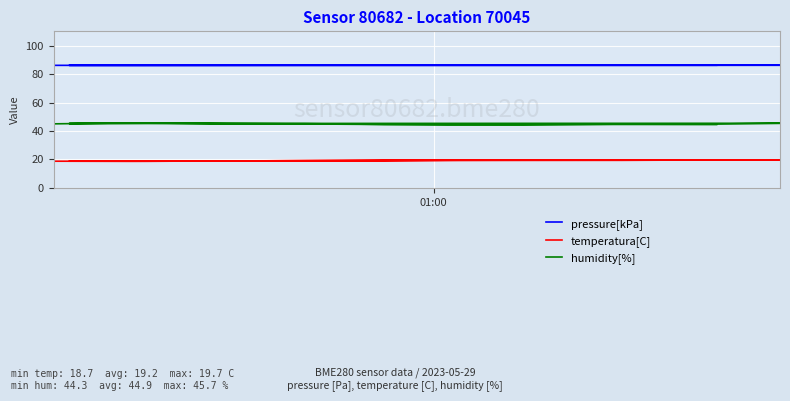

How many interior local valleys does the temperatura[C] series have?

4